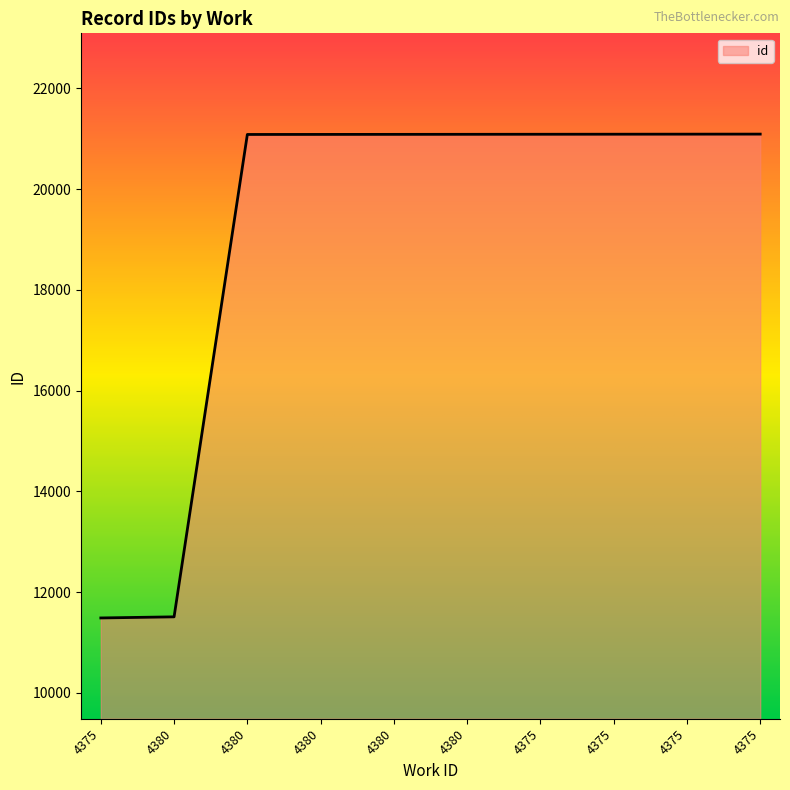

How many lines are shown in the chart?

1